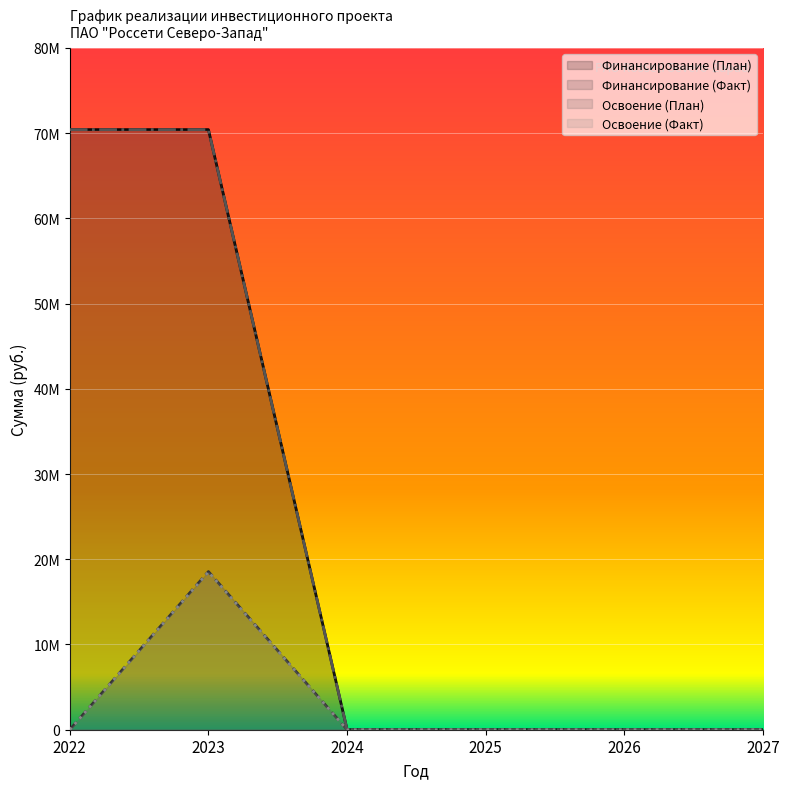

Which series has the widest spread of values?

Финансирование (План)